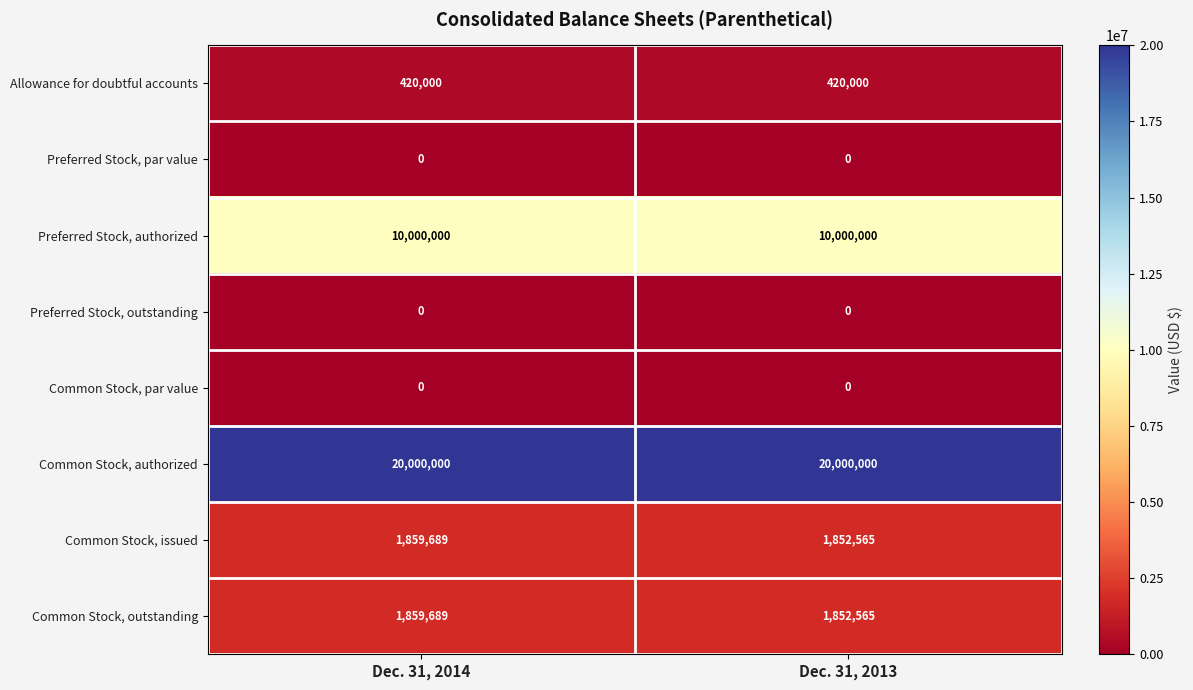

The value of Common Stock, par value at Dec. 31, 2013 is 0. True or false?

True